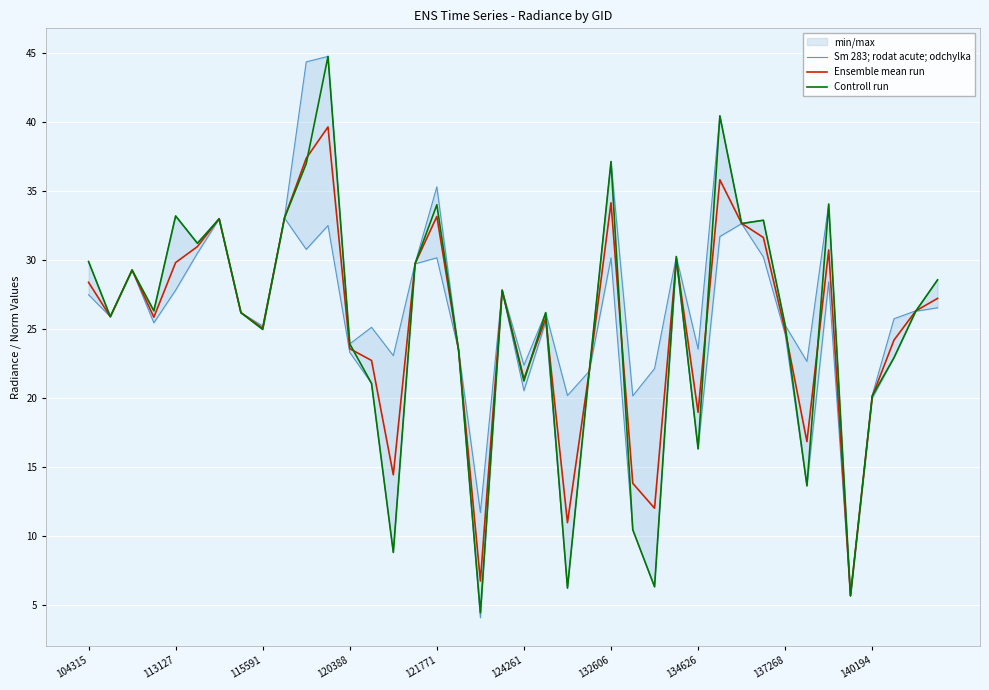

What value does the Ensemble mean run series have at 120388?

23.6